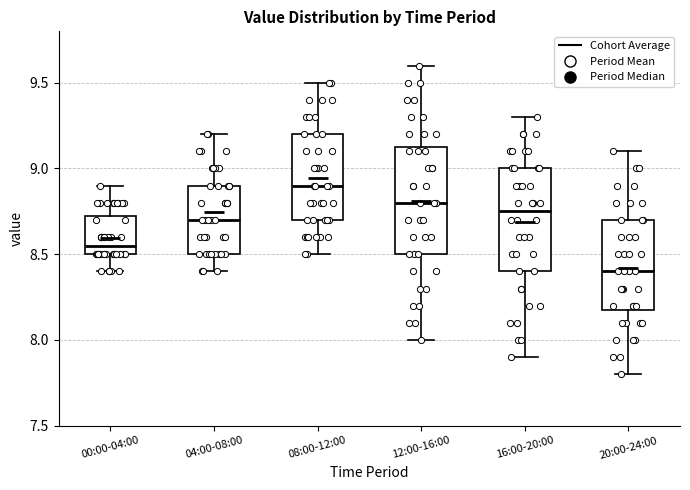

Where does the upper whisker of the box for 16:00-20:00 end on the y-axis? The values are not printed on the chart, so give them approximately, as read against the axis.

9.30